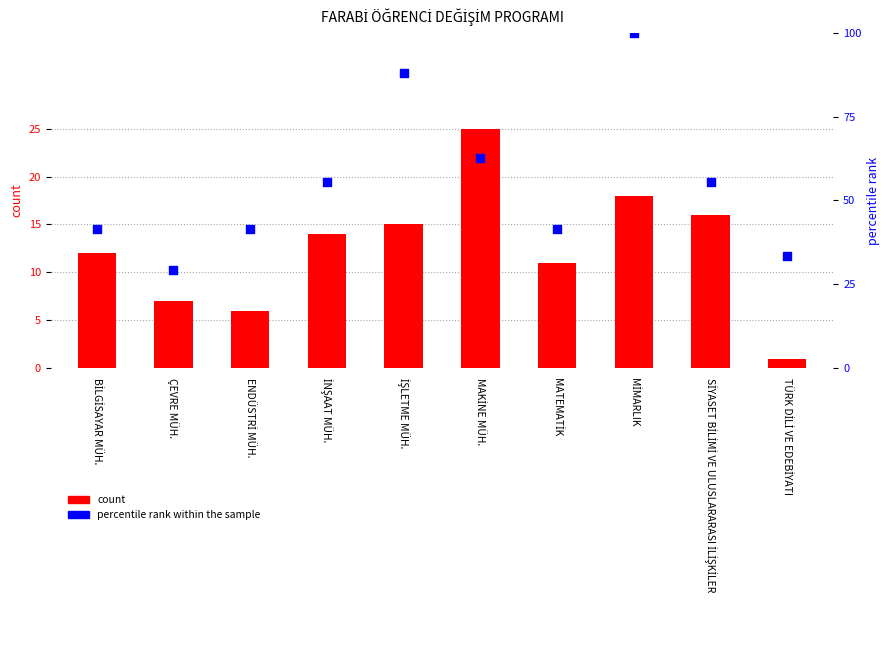

Which series reaches the maximum Y coordinate?

percentile rank within the sample